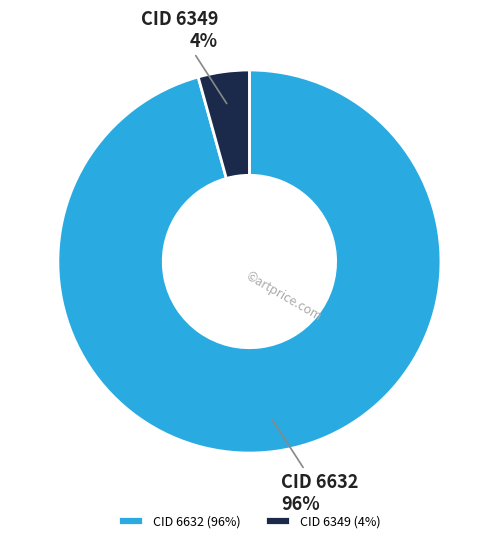

To the nearest percent, what portion does CID 6349 represent?

4%